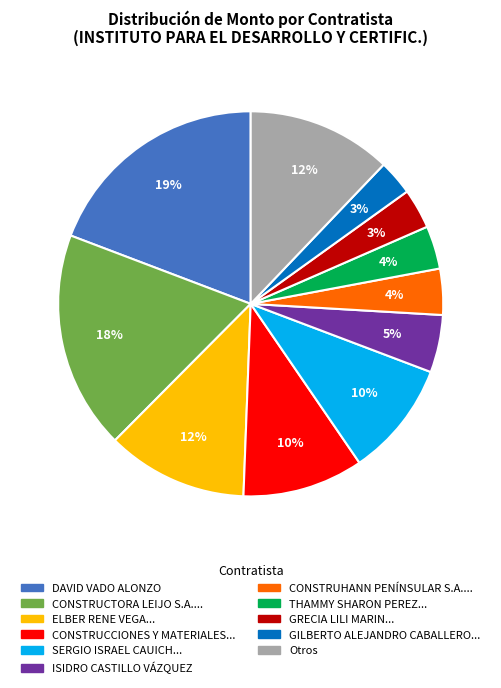

To the nearest percent, what is the average slice percentage?

9%